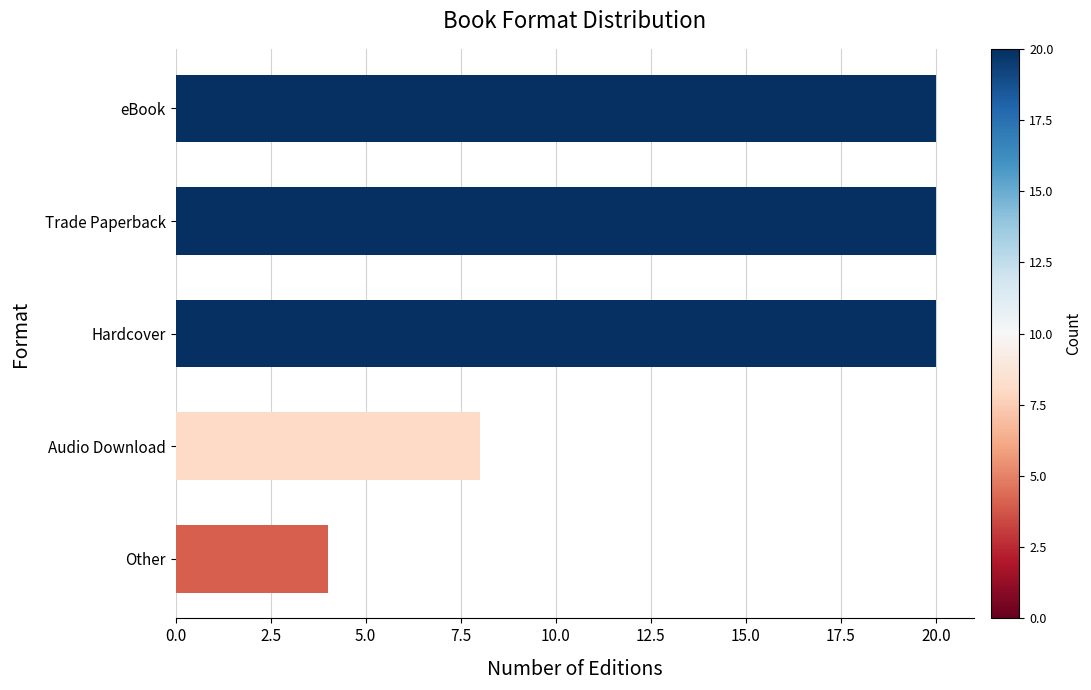

What is the greatest value displayed?

20